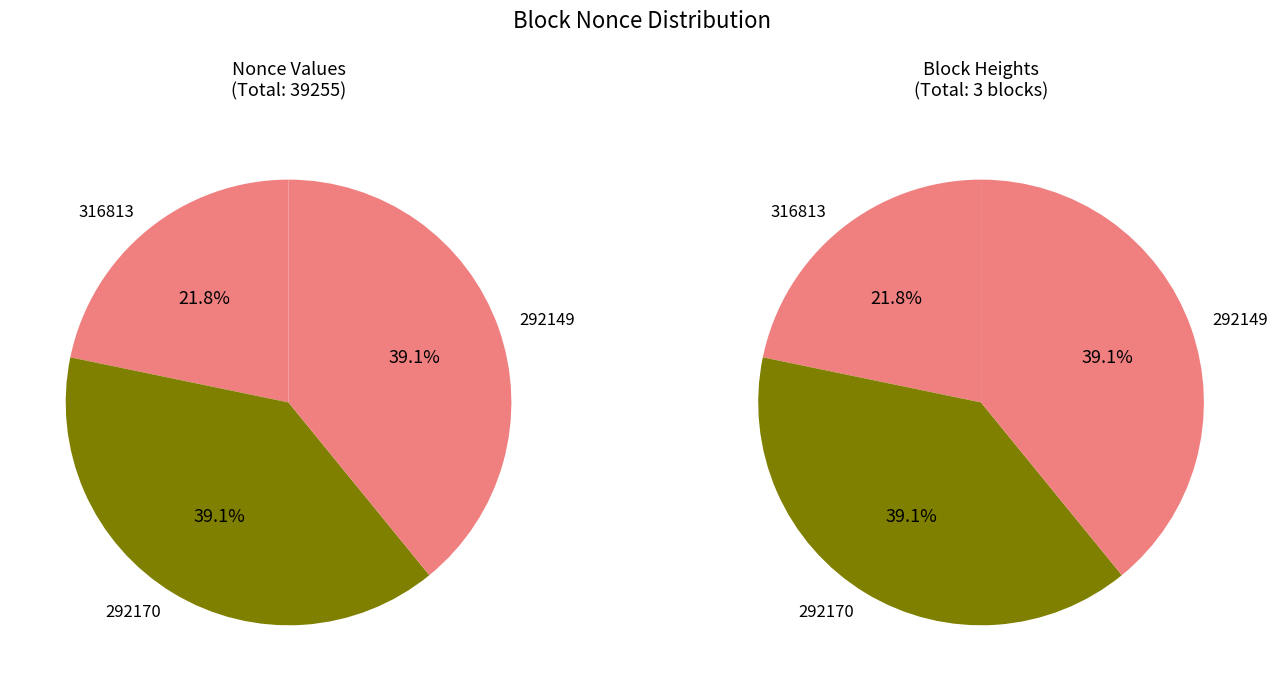

True or false: 316813 accounts for 15% of the total.

False